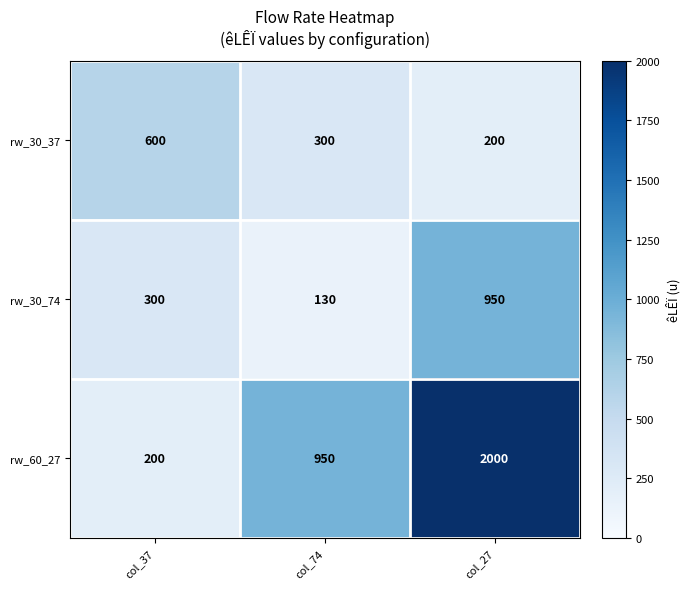

What is the total value across all series at col_37?

1100